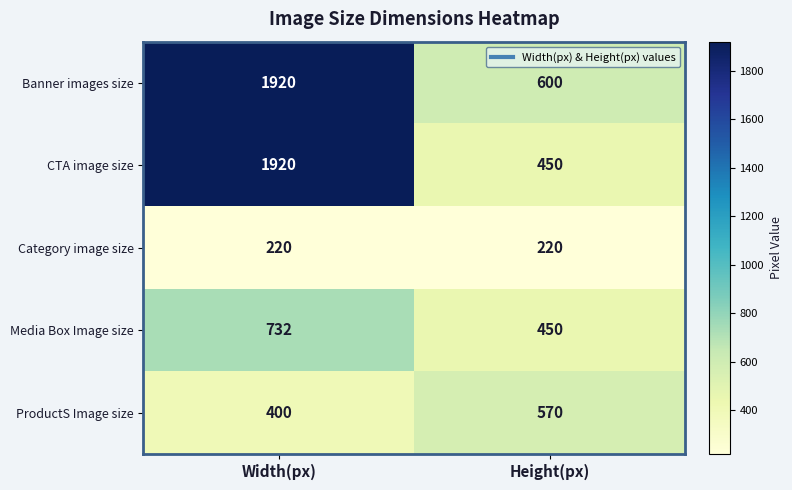

What value does the Banner images size series have at Width(px), to the nearest 100?

1900